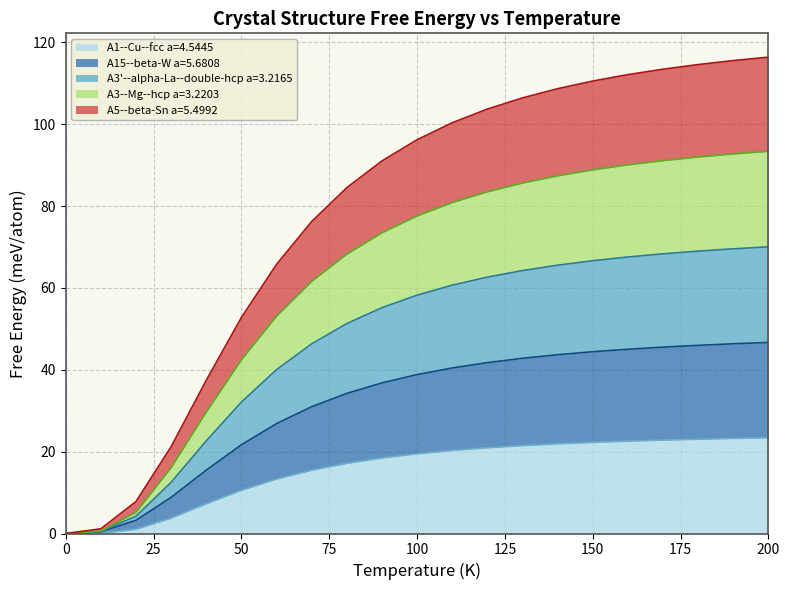

What are all the series names shown in the legend?

A1--Cu--fcc a=4.5445, A15--beta-W a=5.6808, A3'--alpha-La--double-hcp a=3.2165, A3--Mg--hcp a=3.2203, A5--beta-Sn a=5.4992